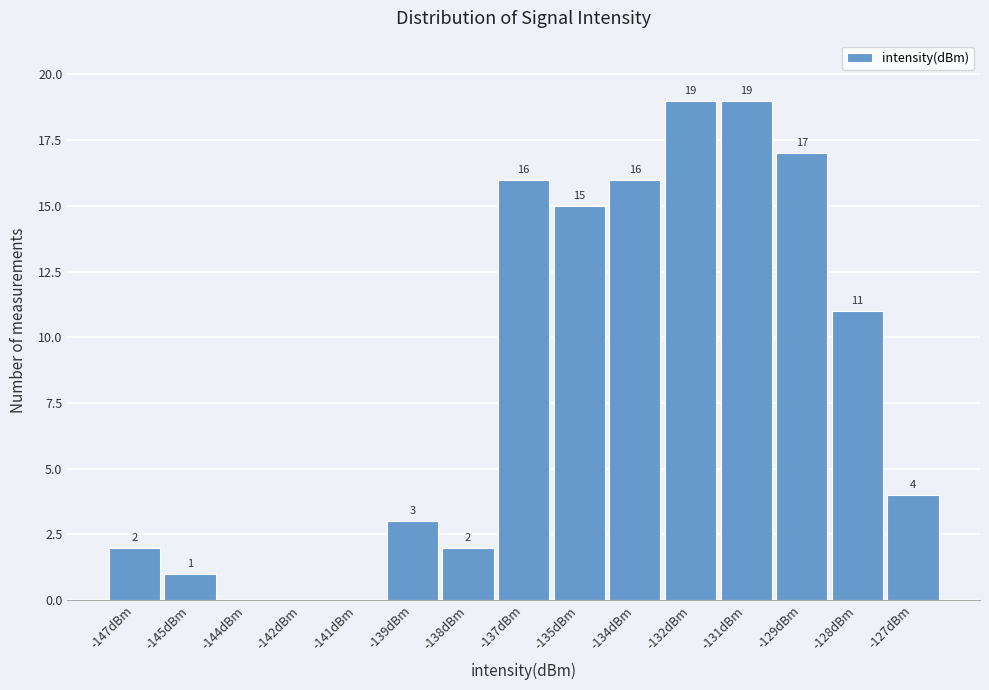

Reading right to left, extract all data points from this chart.

-127dBm=4	-128dBm=11	-129dBm=17	-131dBm=19	-132dBm=19	-134dBm=16	-135dBm=15	-137dBm=16	-138dBm=2	-139dBm=3	-141dBm=0	-142dBm=0	-144dBm=0	-145dBm=1	-147dBm=2